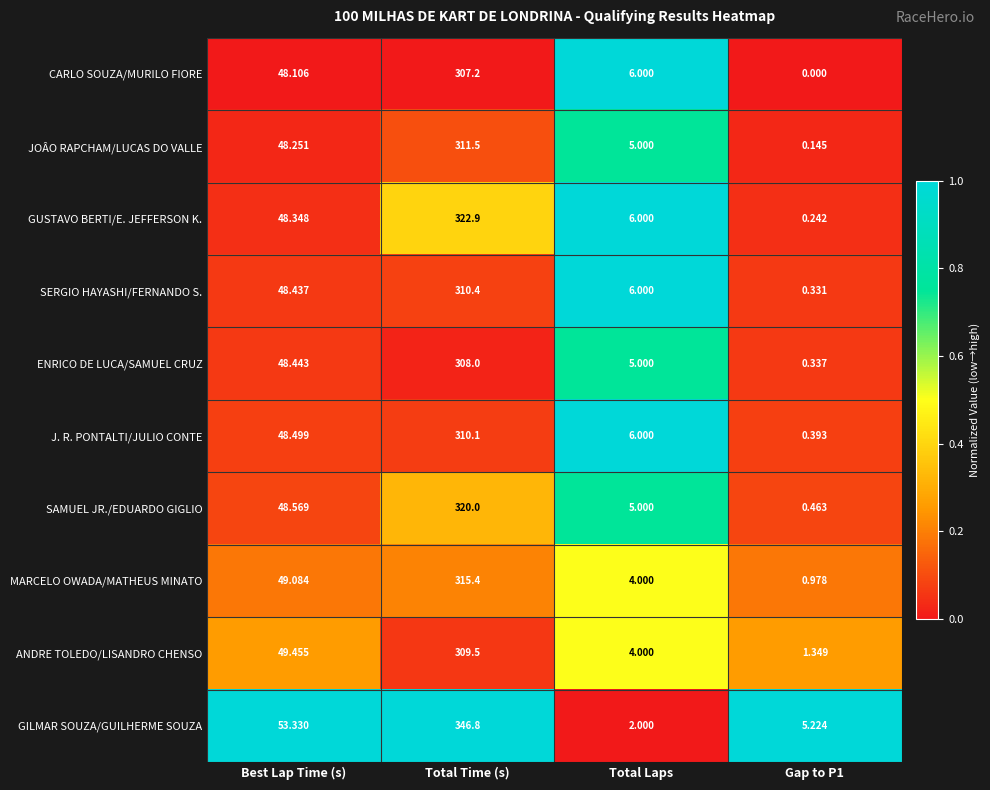

What is the total value across all series at Best Lap Time (s)?

490.5